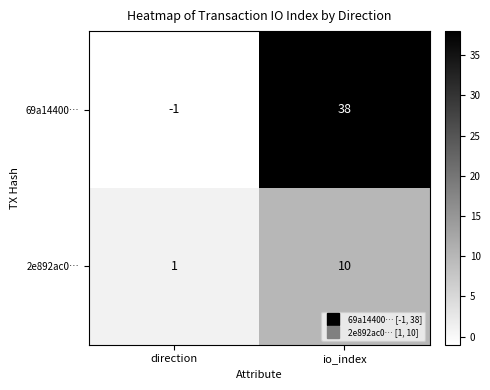

Is it true that 69a14400… equals -2 at direction?

False